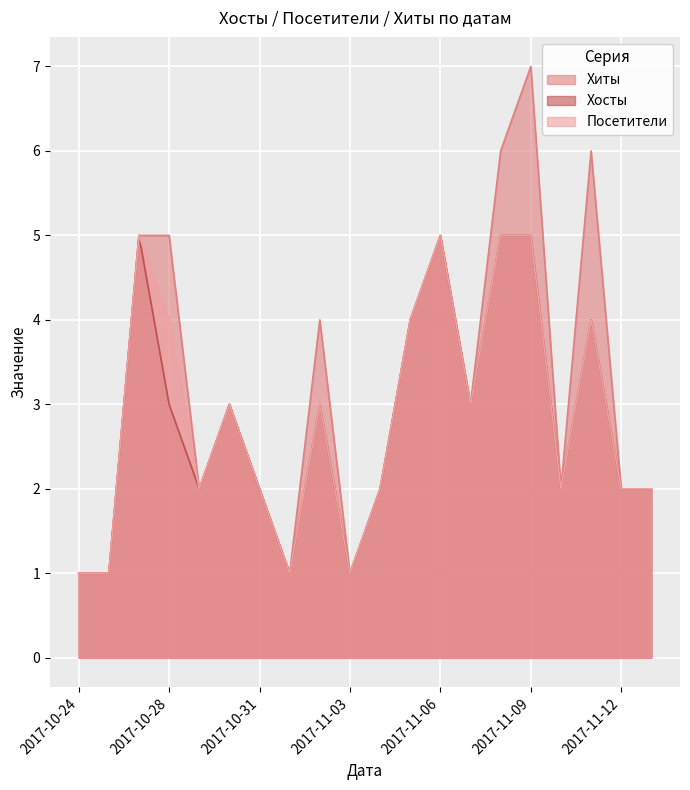

How many lines are shown in the chart?

3